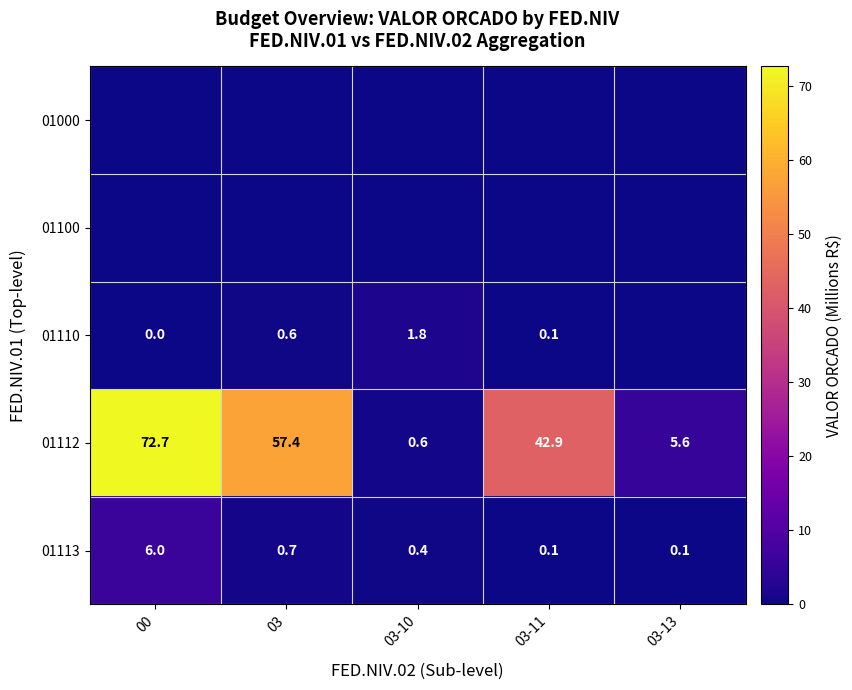

Which category has the highest value in the 01112 series?

00